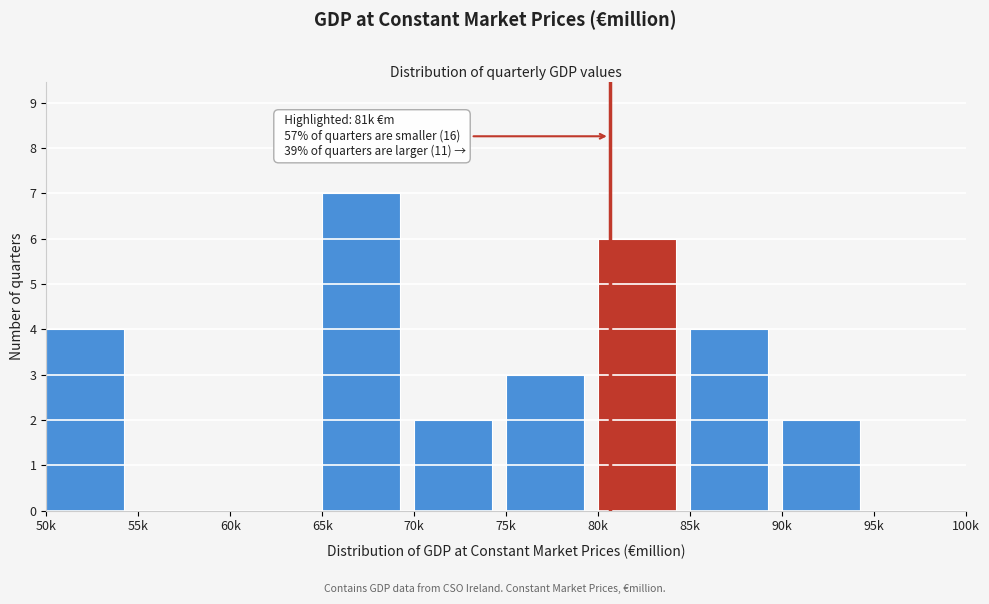

Reading right to left, transcribe all the data shown in this chart.

95k=0	90k=2	85k=4	80k=6	75k=3	70k=2	65k=7	60k=0	55k=0	50k=4